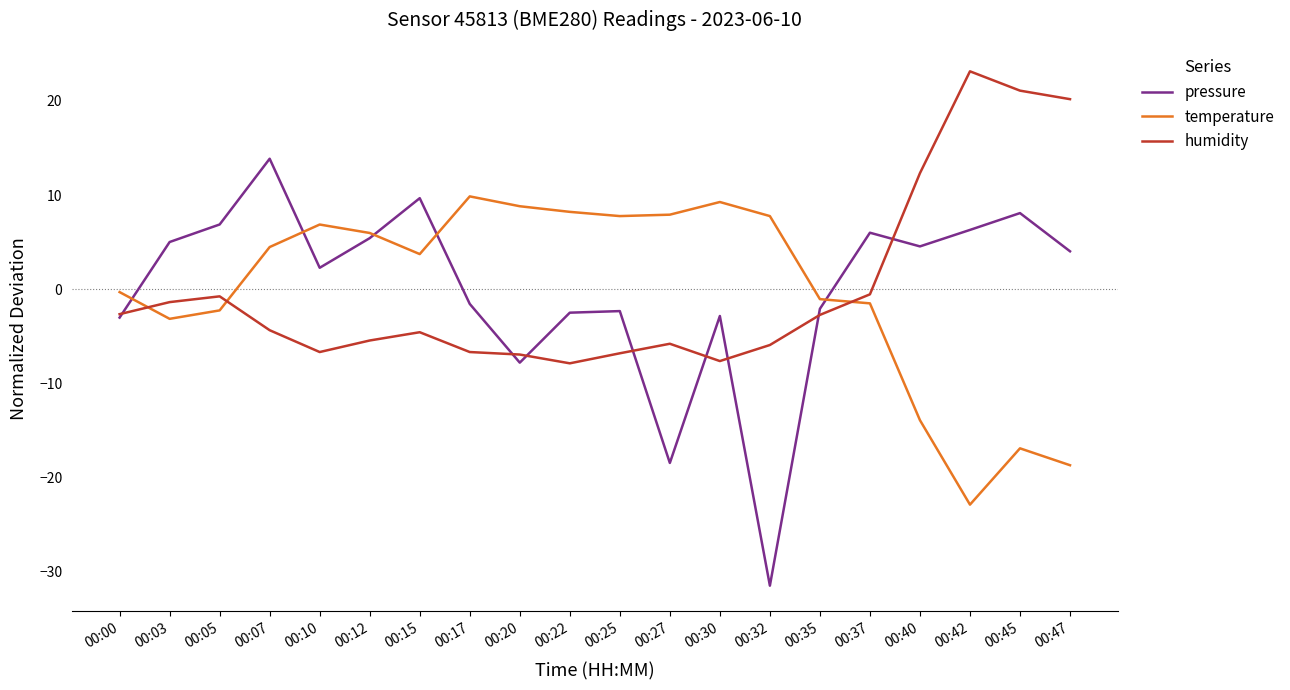

At which category is the sum across all series the highest?

00:07